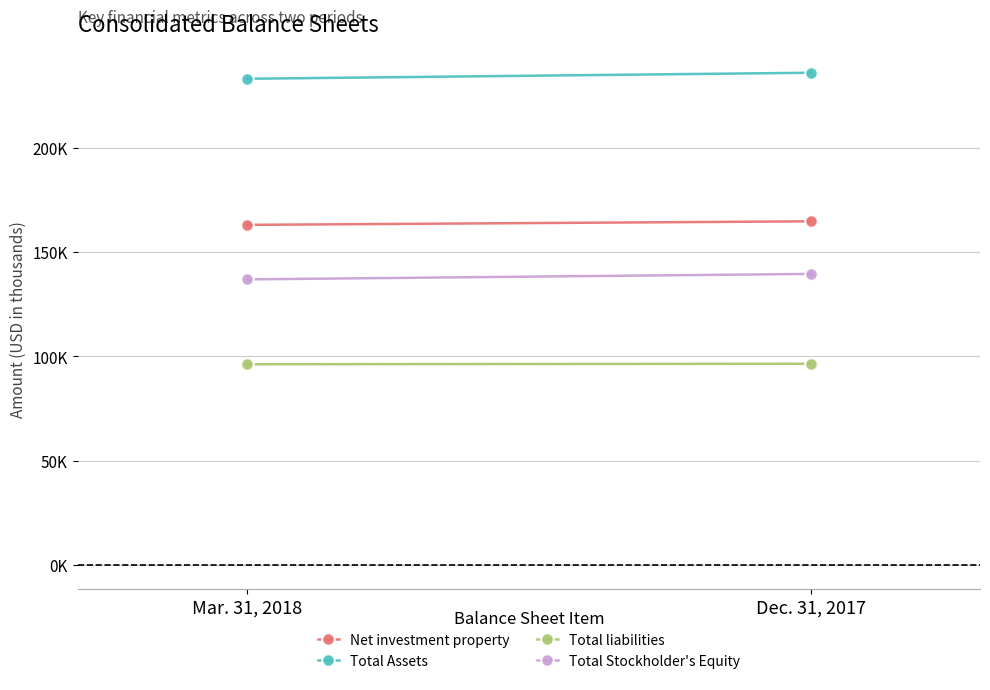

At which category is the sum across all series the highest?

Dec. 31, 2017